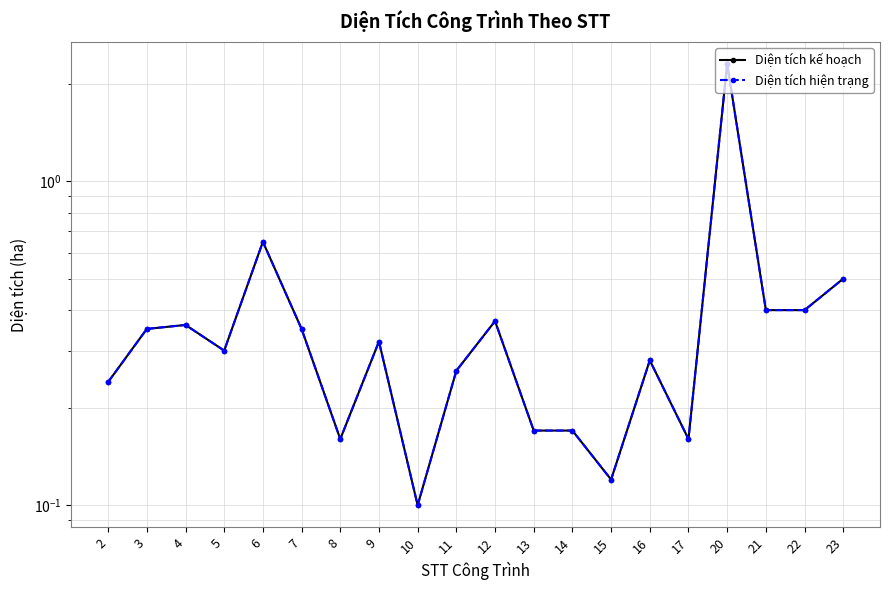

True or false: Diện tích kế hoạch and Diện tích hiện trạng cross at least once.

False